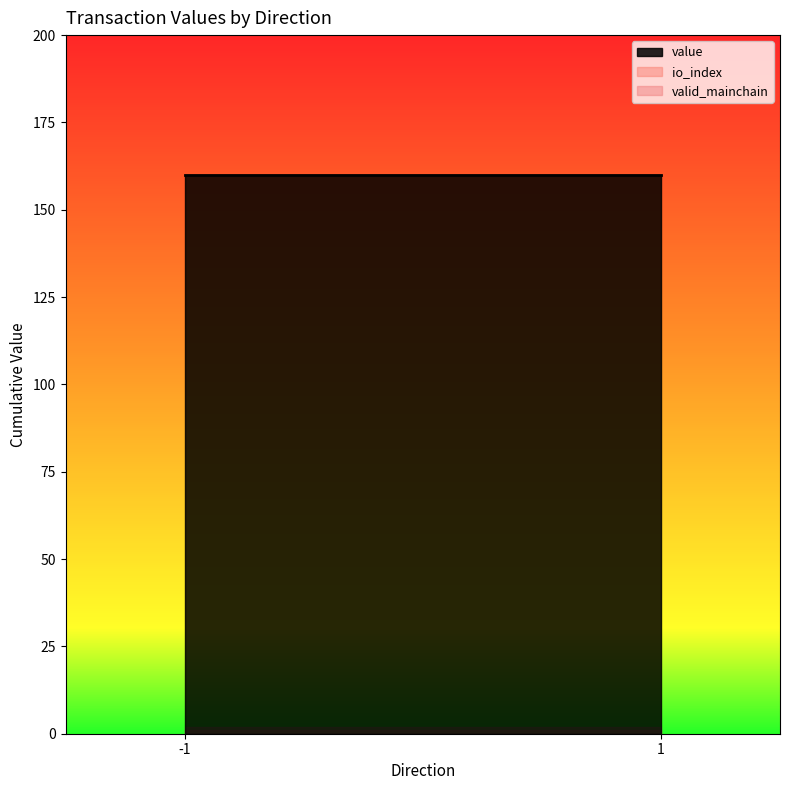

What is the value of the valid_mainchain point at the 2nd from the left?

1.0